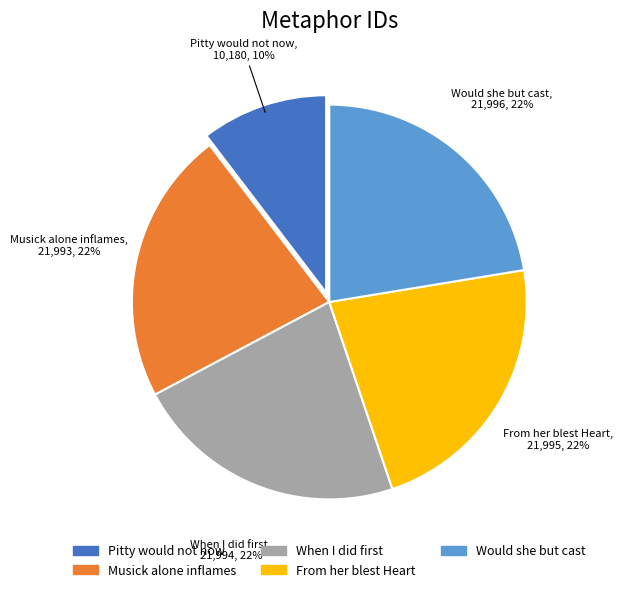

To the nearest percent, what is the average slice percentage?

20%